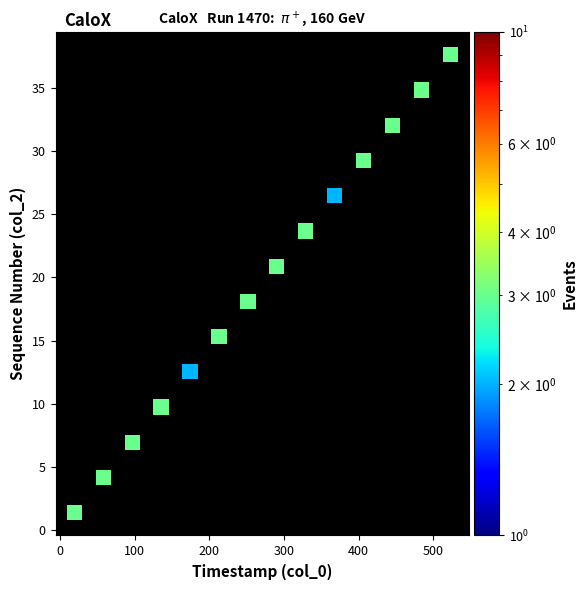

What is the range of X values (max minus min)?

503.4